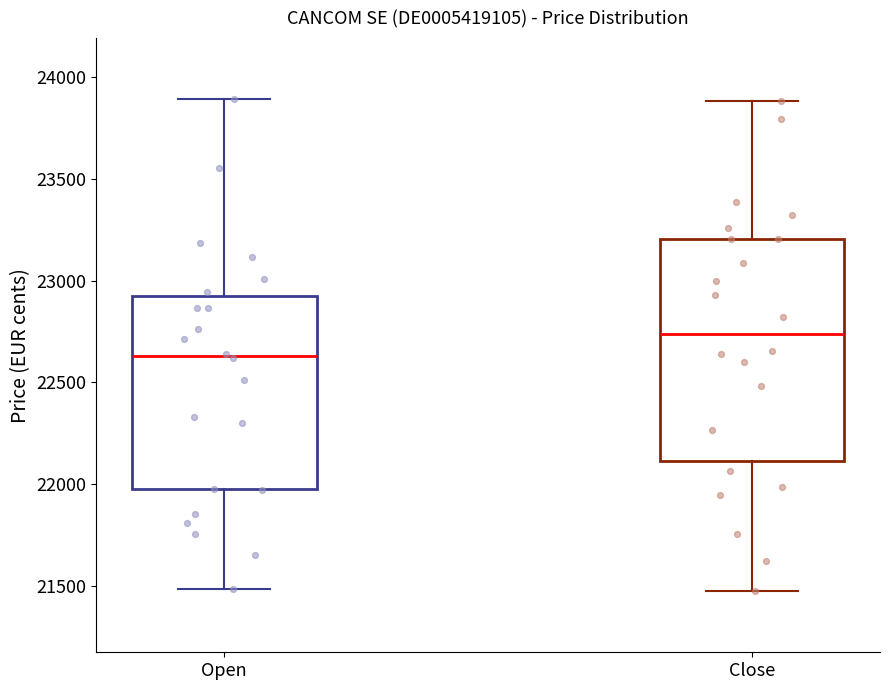

Where does the median line of the box for Open sit on the y-axis? The values are not printed on the chart, so give them approximately, as read against the axis.

22650